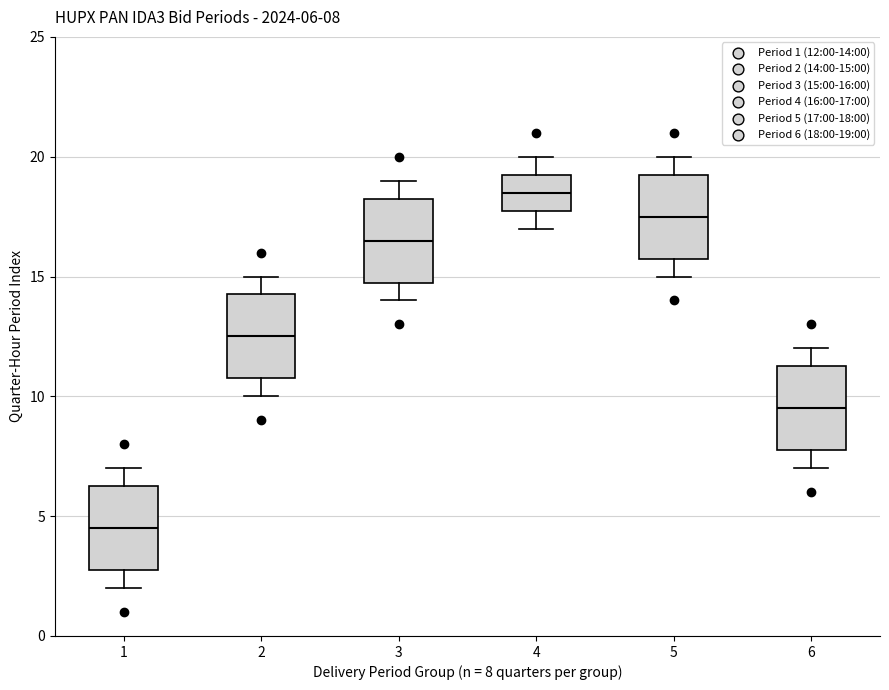

Which box has the highest median line?

4